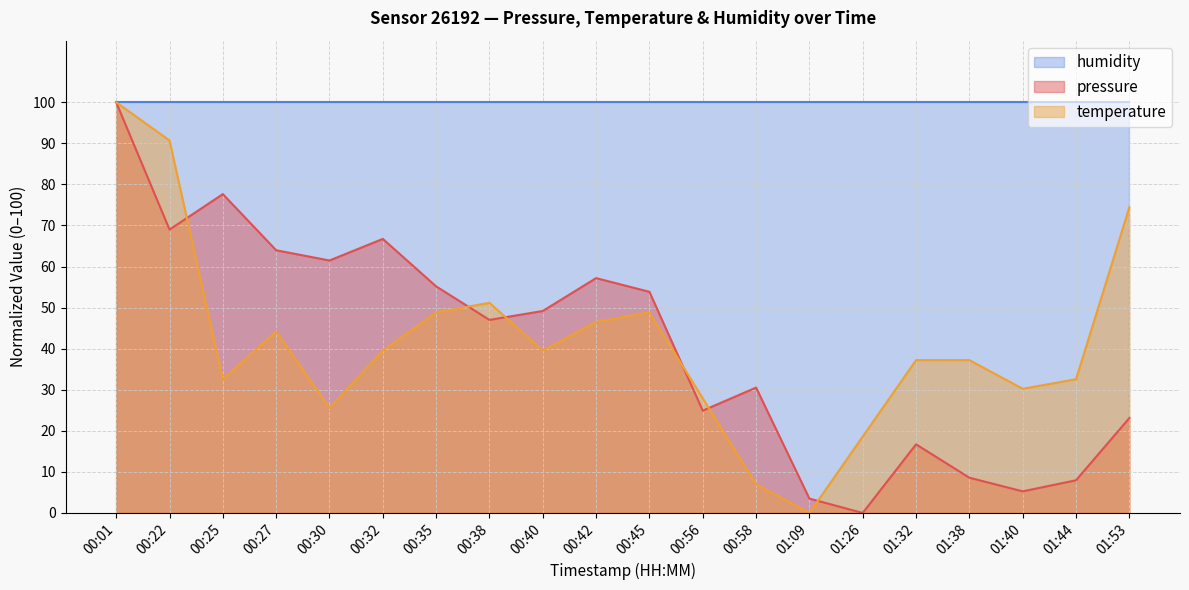

What is the label of the 1st point from the left?

00:01